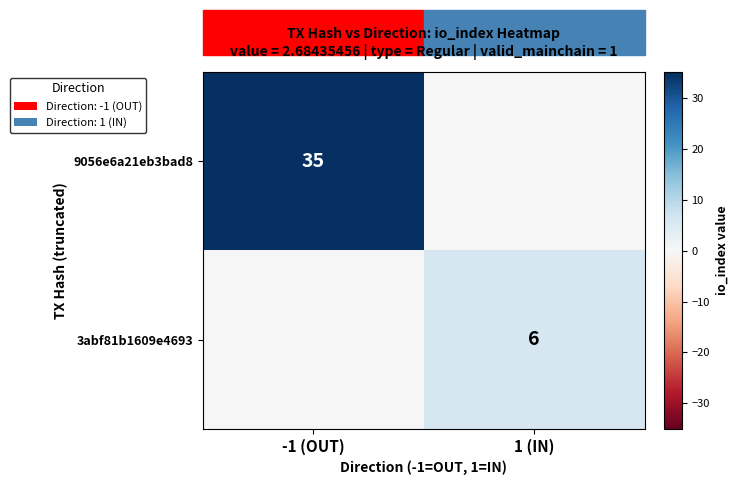

True or false: 9056e6a21eb3bad8 has a value of 54 at -1 (OUT).

False